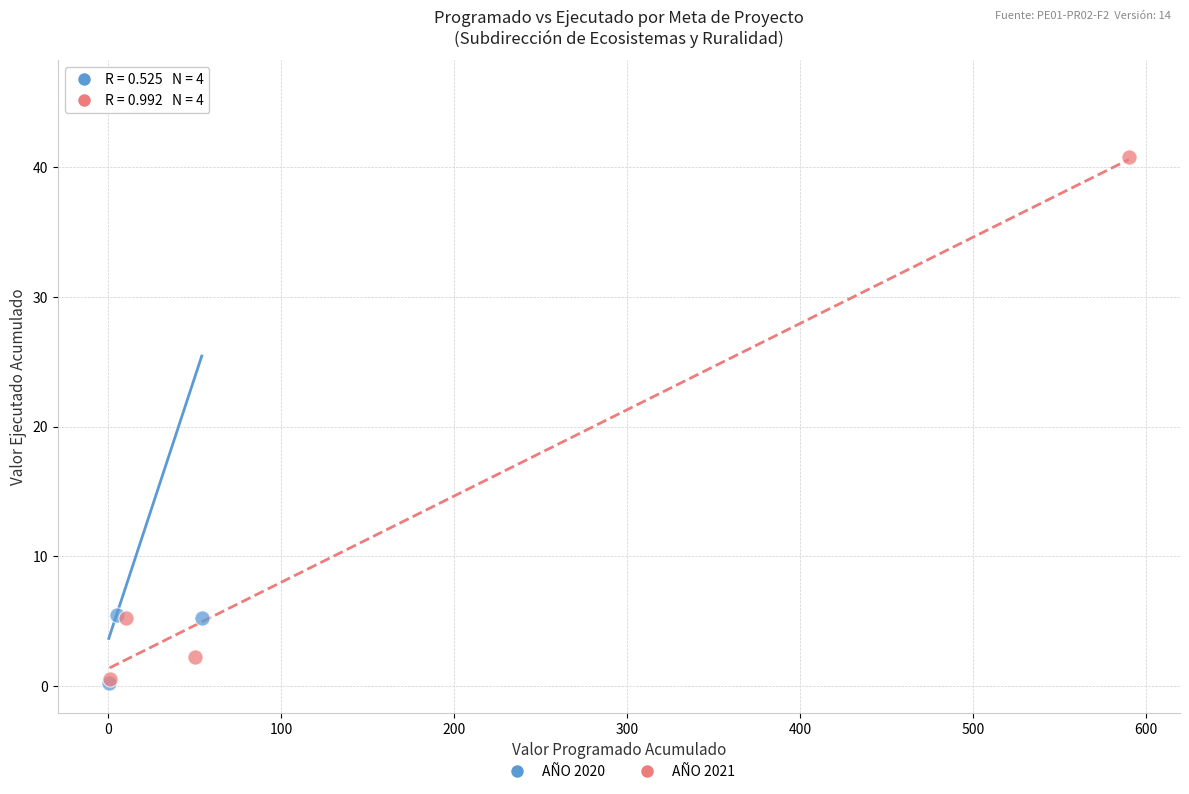

Which series has the widest spread of Y values?

AÑO 2020